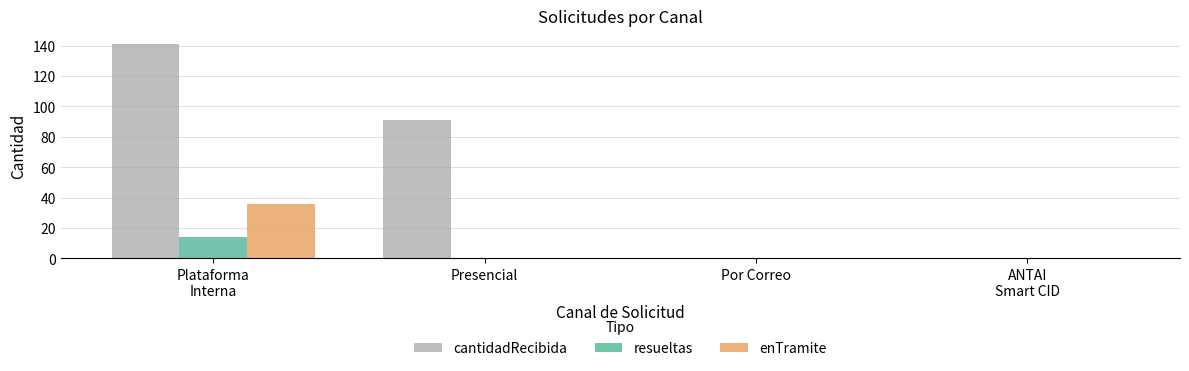

Reading left to right, list all the values displayed in this chart.

cantidadRecibida: Plataforma
Interna=141	Presencial=91	Por Correo=0	ANTAI
Smart CID=0
resueltas: Plataforma
Interna=14	Presencial=0	Por Correo=0	ANTAI
Smart CID=0
enTramite: Plataforma
Interna=36	Presencial=0	Por Correo=0	ANTAI
Smart CID=0